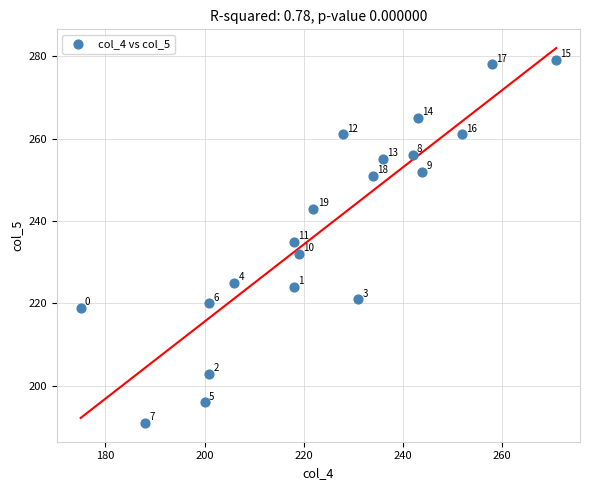

What Y value in the scatter plot is closest to 235?

235